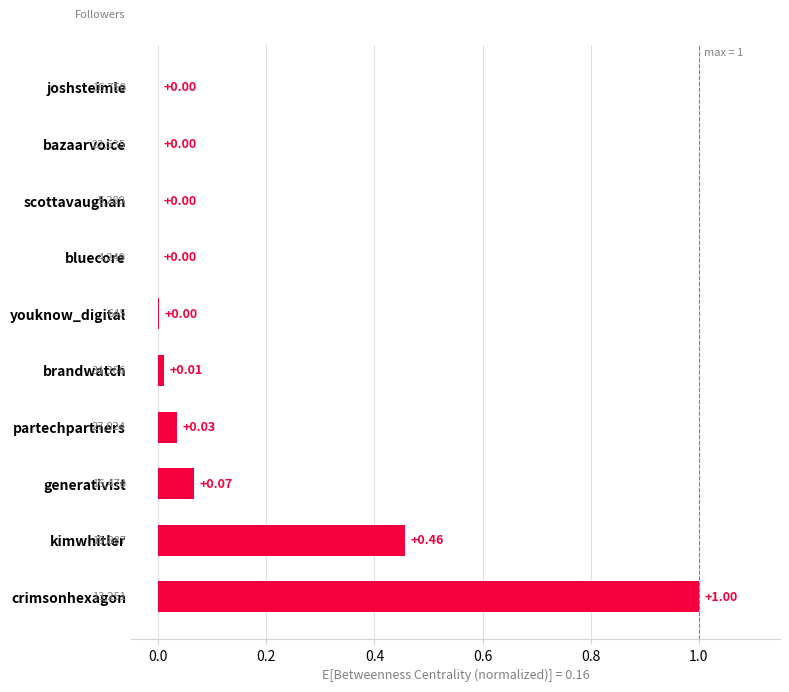

Are the bars horizontal?

Yes